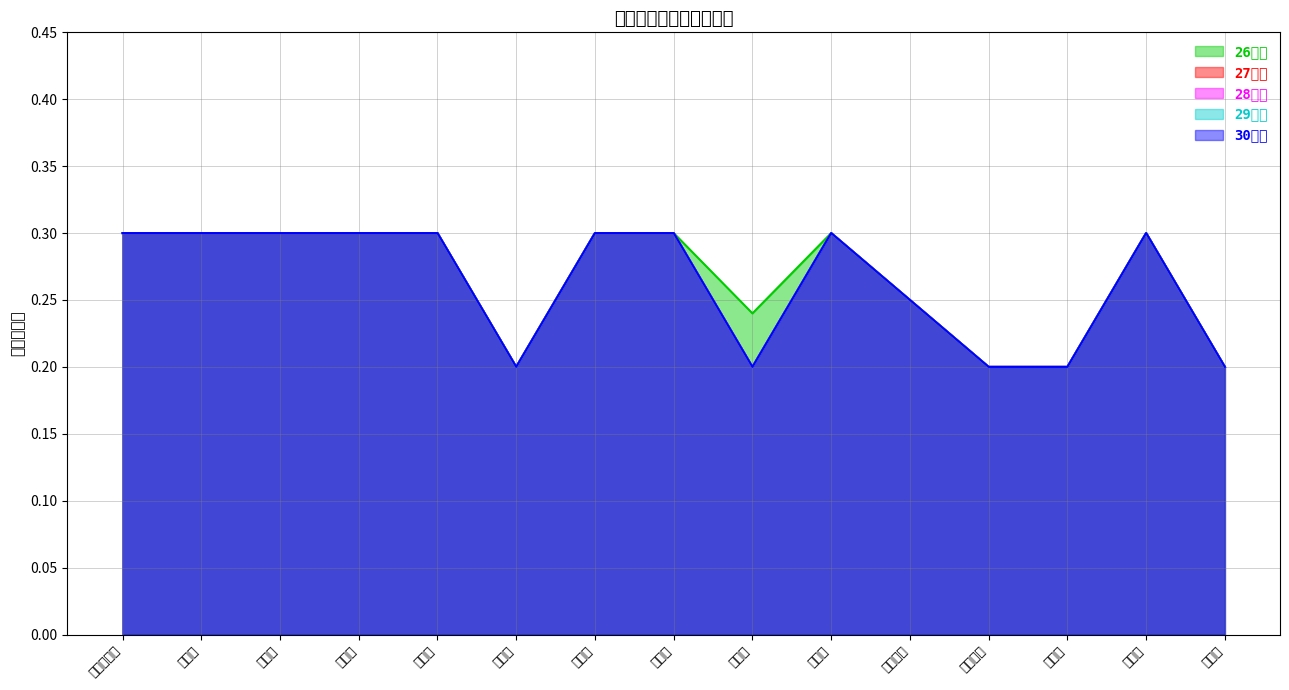

What position from the left is 春日部市?

12